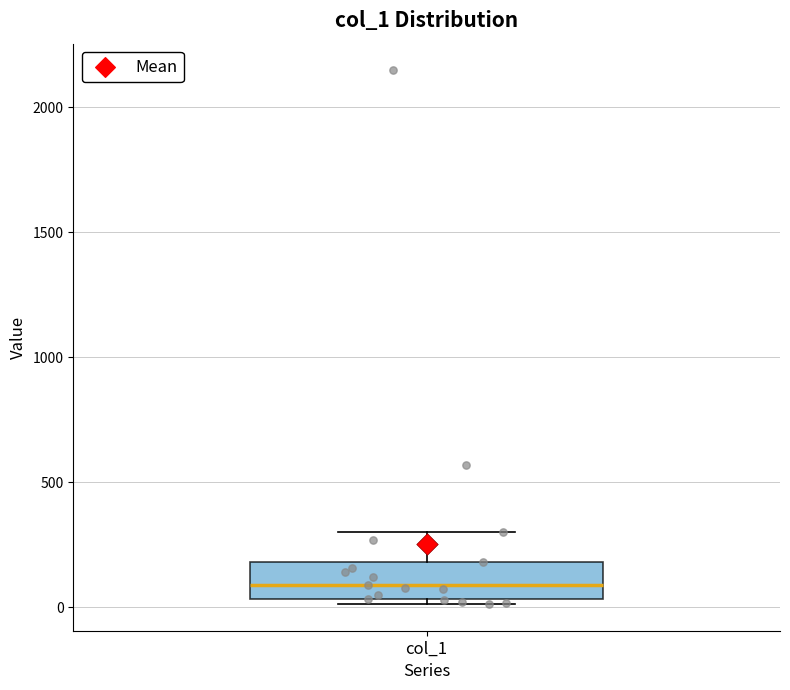

Read this box plot against the y-axis: the position of the median line, the range covered by the box, and the ends of both whiskers. The values are not printed on the chart, so give them approximately, as read against the axis.

median 100, box 50 to 200, whiskers 0 to 300